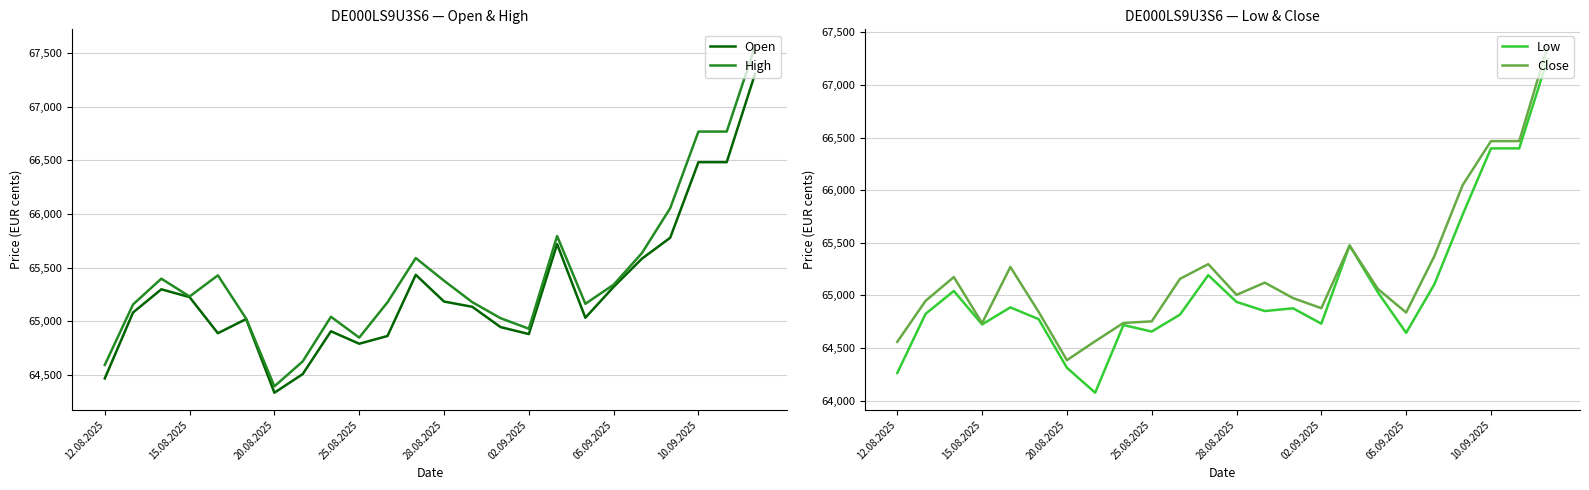

Reading right to left, list all the values displayed in this chart.

Open: 67304	66483	66483	65779	65584	65322	65034	65720	64882	64947	65136	65185	65434	64864	64792	64908	64509	64336	65022	64890	65226	65299	65083	64469
High: 67559	66768	66768	66054	65636	65342	65164	65795	64932	65030	65179	65379	65590	65178	64849	65043	64627	64395	65026	65429	65232	65398	65158	64595
Low: 67242	66397	66397	65768	65106	64644	65029	65474	64731	64877	64851	64938	65192	64817	64656	64718	64075	64312	64774	64886	64724	65042	64824	64262
Close: 67364	66466	66466	66048	65374	64837	65061	65474	64878	64974	65121	65005	65297	65157	64753	64738	64564	64384	64843	65270	64736	65174	64948	64558